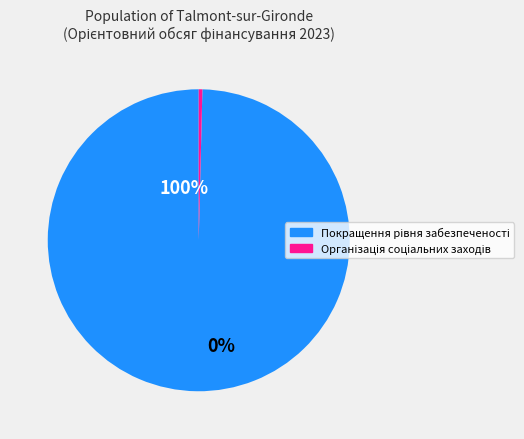

True or false: 2021-2025 (2) accounts for 15% of the total.

False